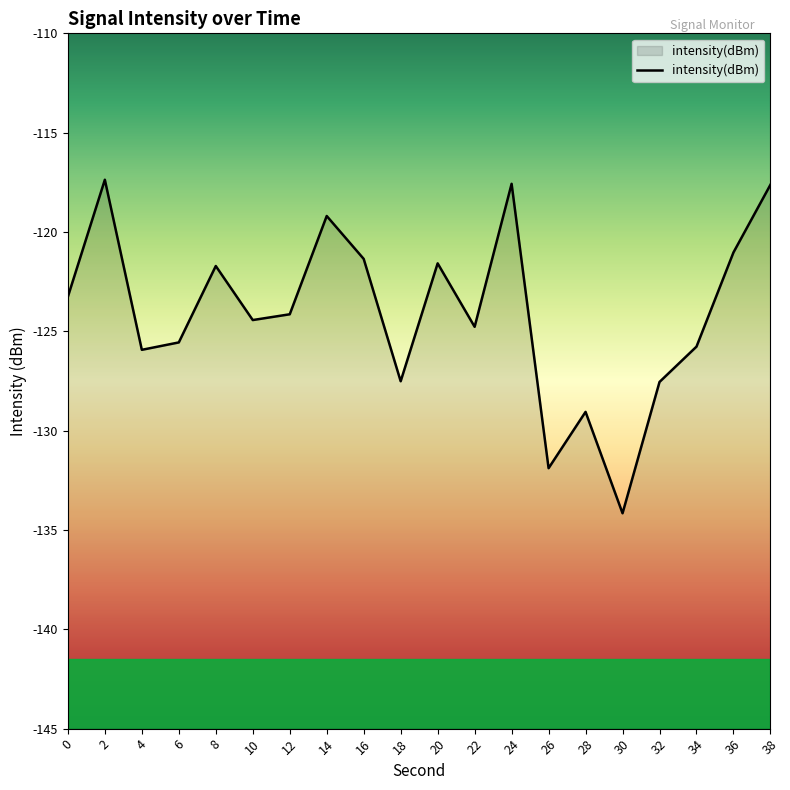

What is the average value?

-124.1